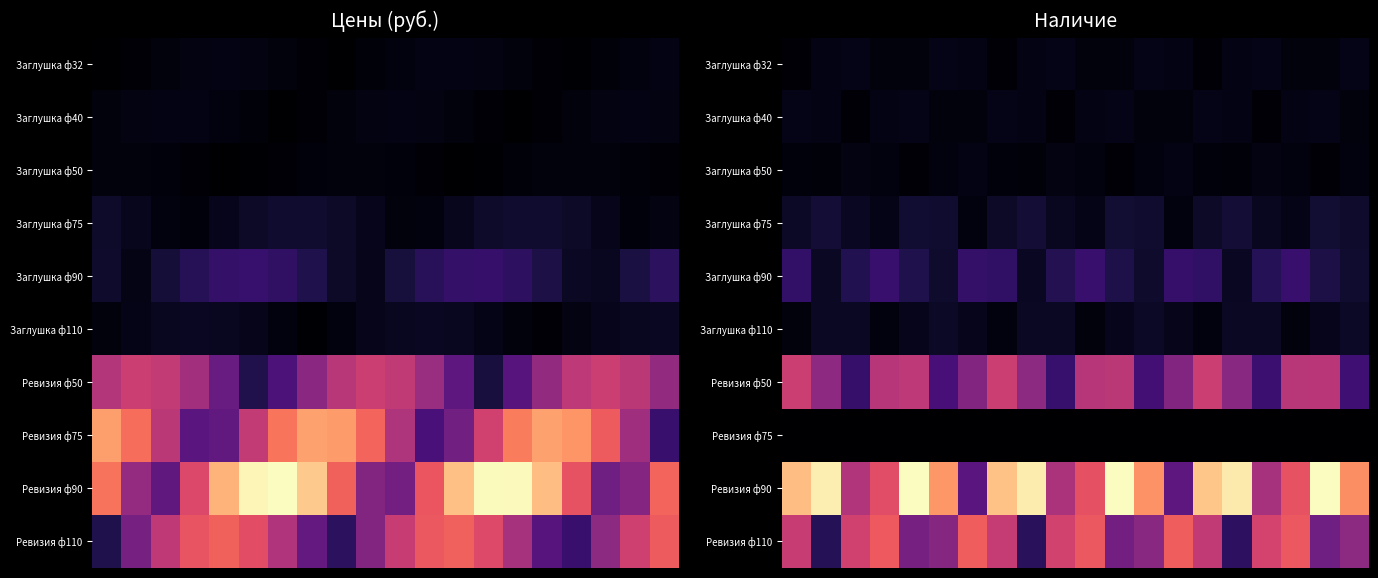

How many distinct data groups are displayed?

10